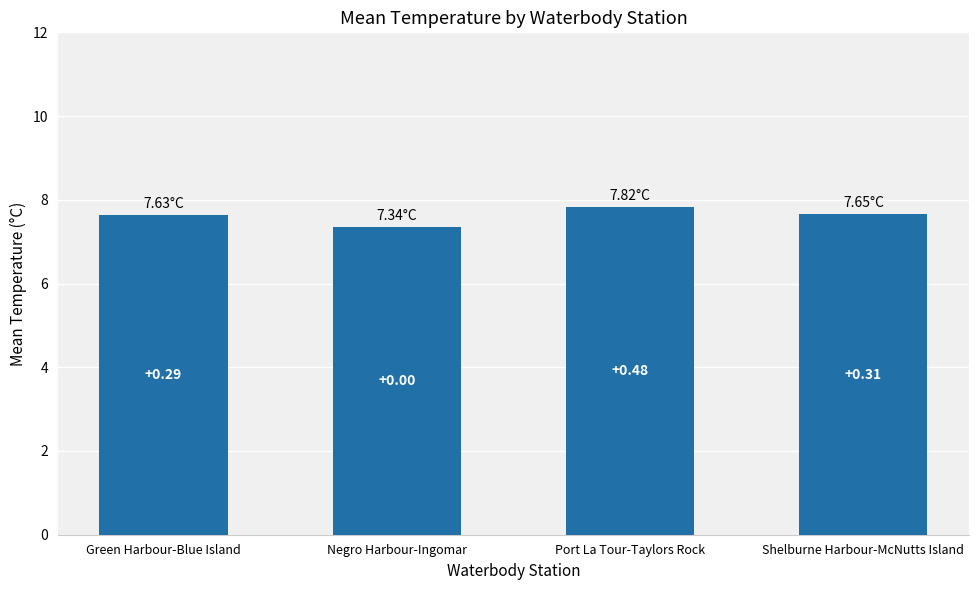

List the labels in order of value, smallest first.

Negro Harbour-Ingomar, Green Harbour-Blue Island, Shelburne Harbour-McNutts Island, Port La Tour-Taylors Rock